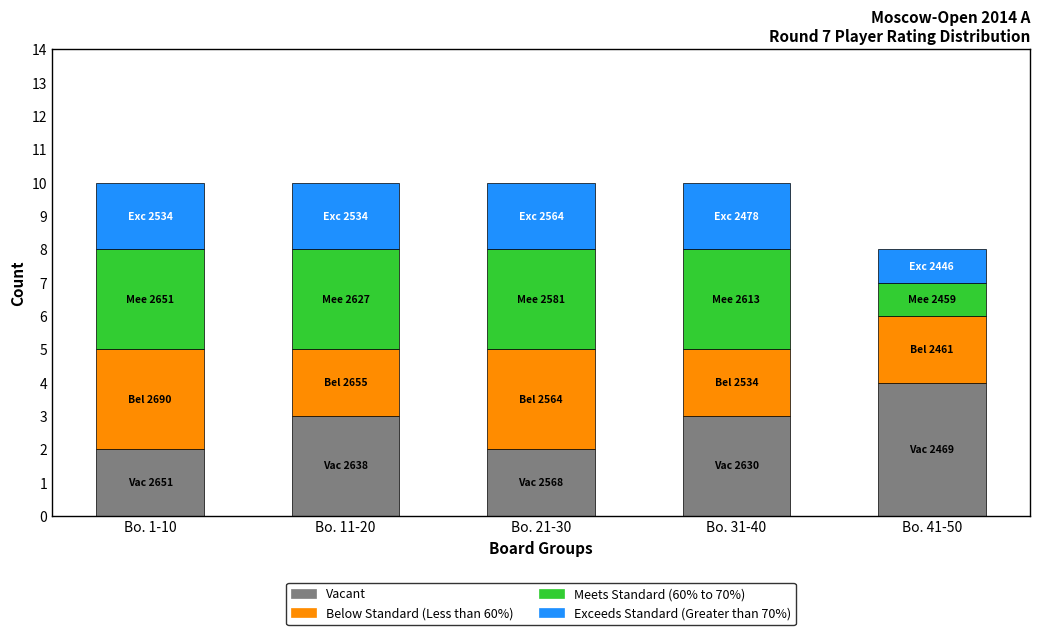

Reading right to left, list the values for the Vacant series.

4	3	2	3	2